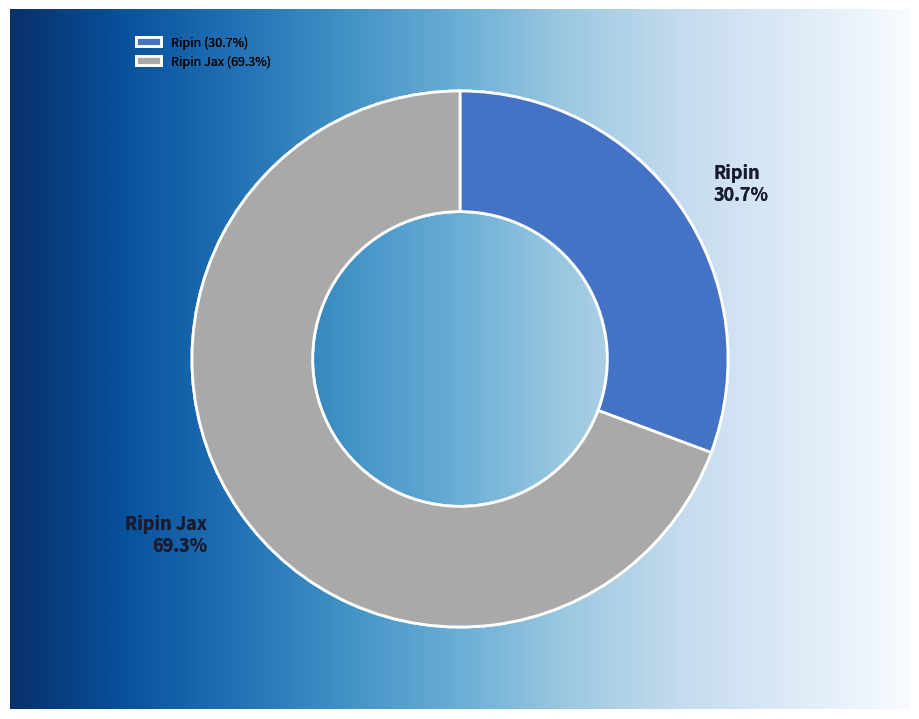

Does Ripin account for over 50% of the chart?

No